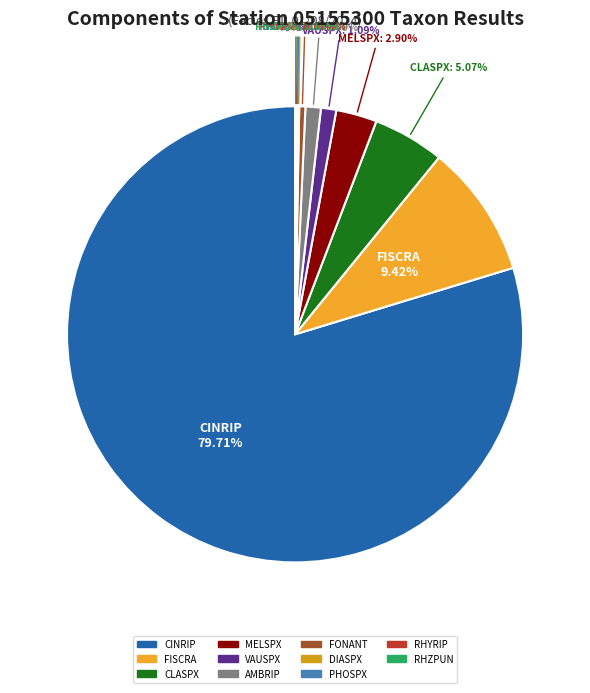

Which slice is the largest?

CINRIP